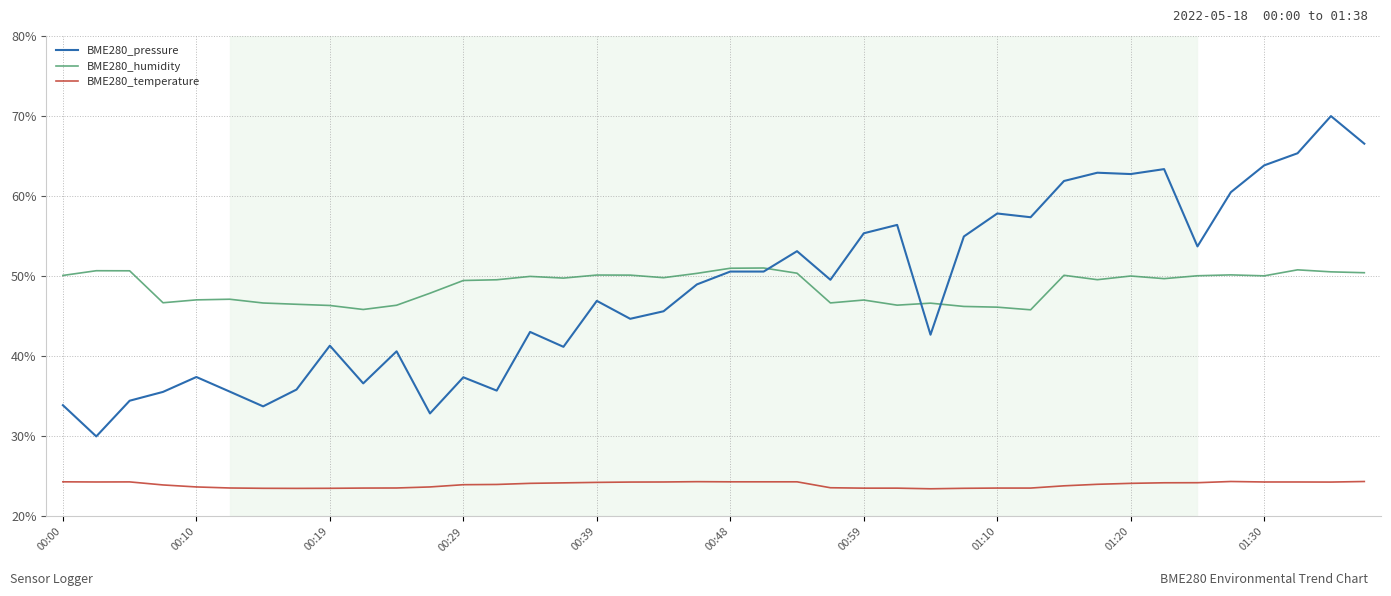

True or false: BME280_temperature and BME280_pressure intersect in this chart.

False